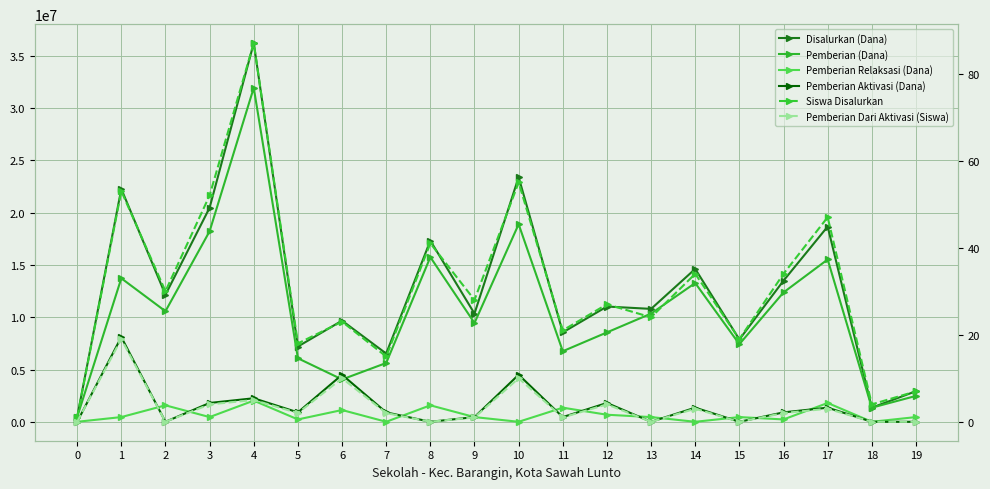

Where is the first local maximum for Pemberian Aktivasi (Dana)?

1